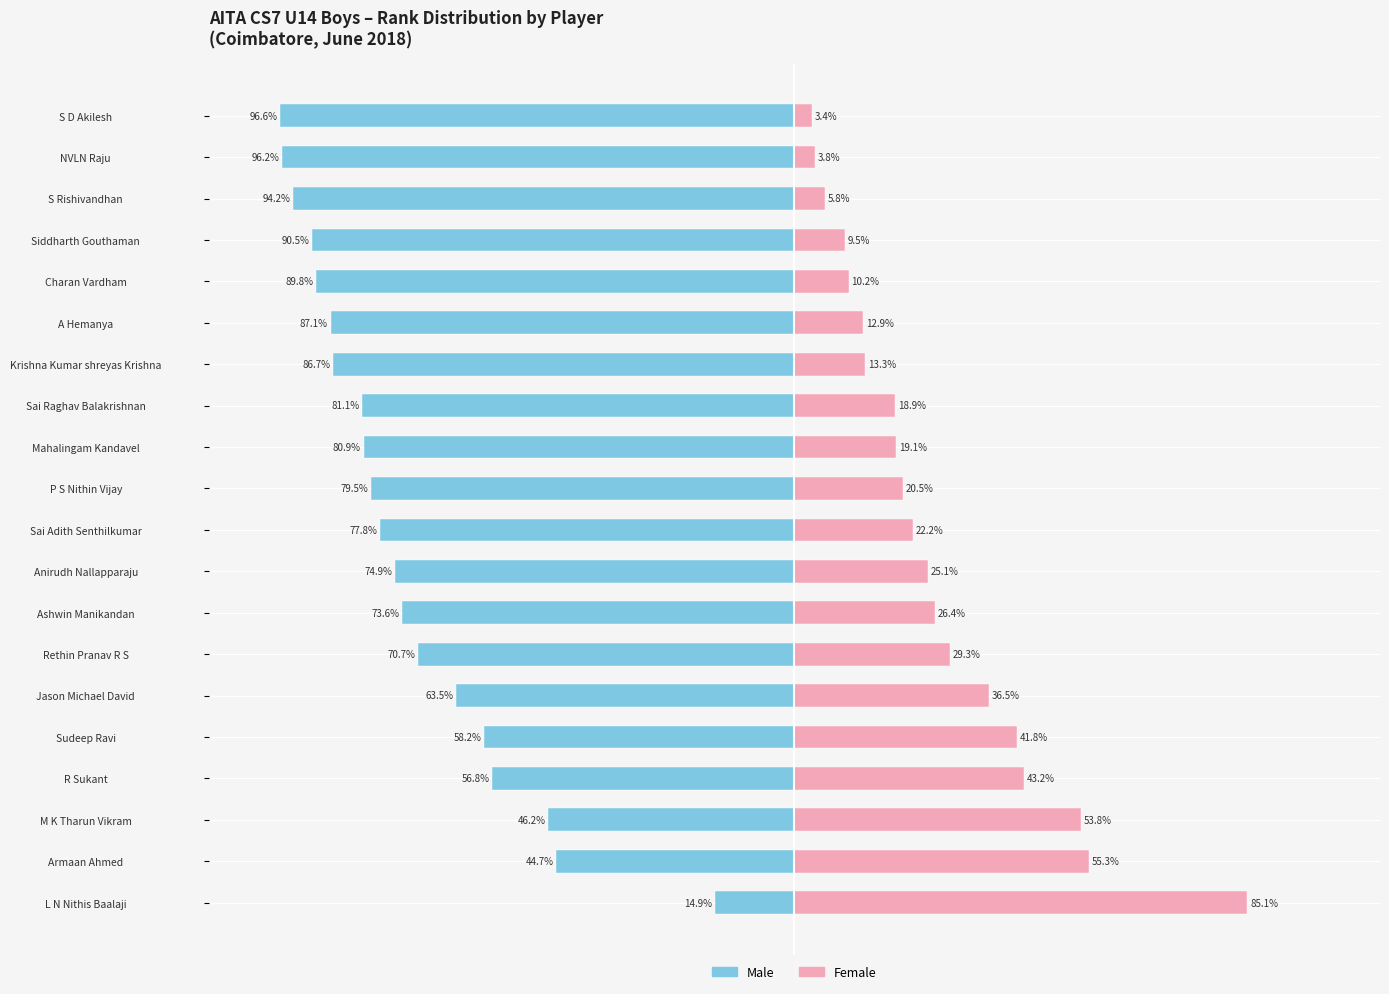

How many values in the Male series are below -77?

11